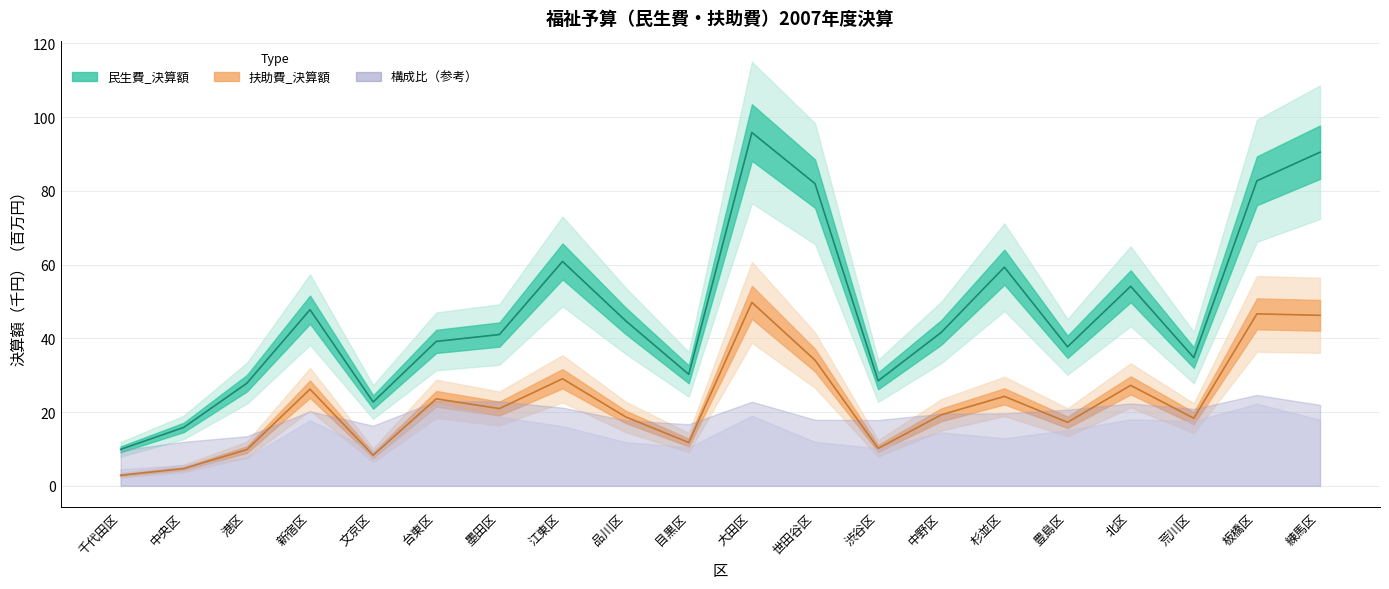

True or false: 扶助費_決算額 and 民生費_決算額 intersect in this chart.

False